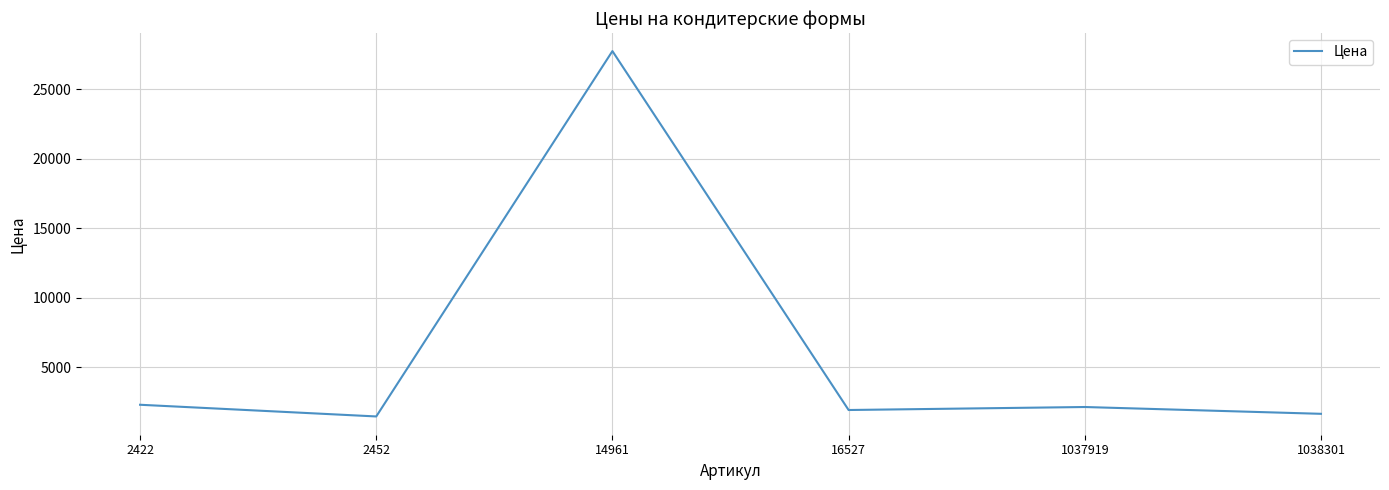

Approximately how many times larger is the value at 2452 compared to 1037919?

0.7